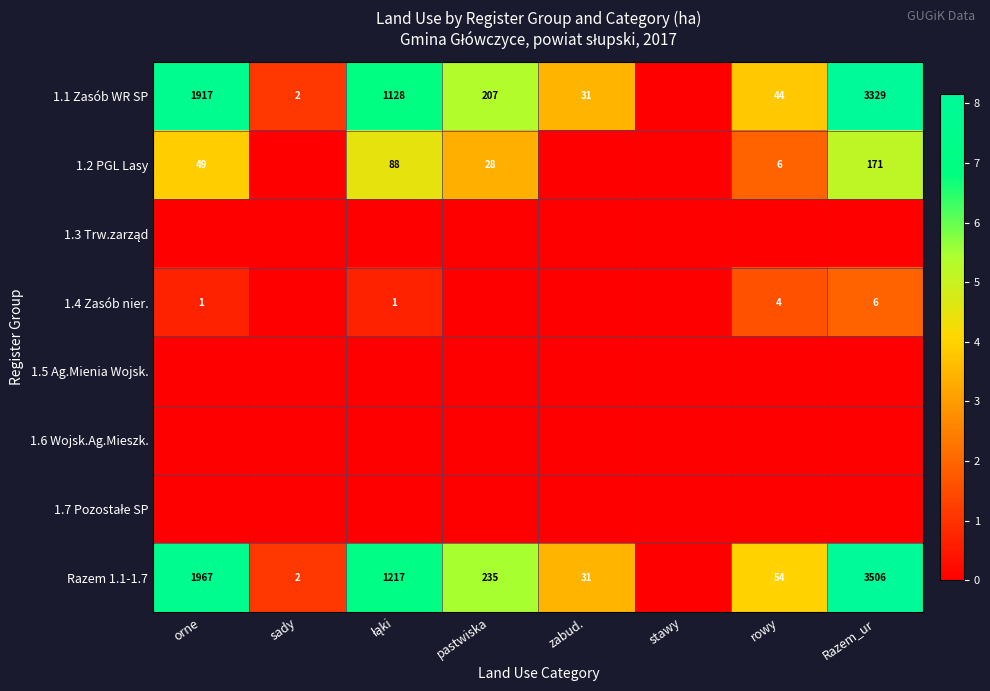

At which category does the chart reach its minimum across all series?

stawy